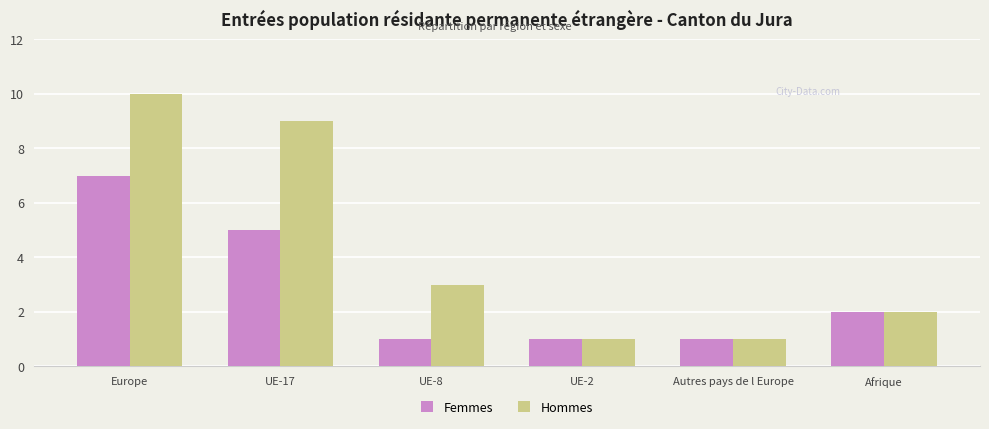

Which series has the widest spread of values?

Hommes